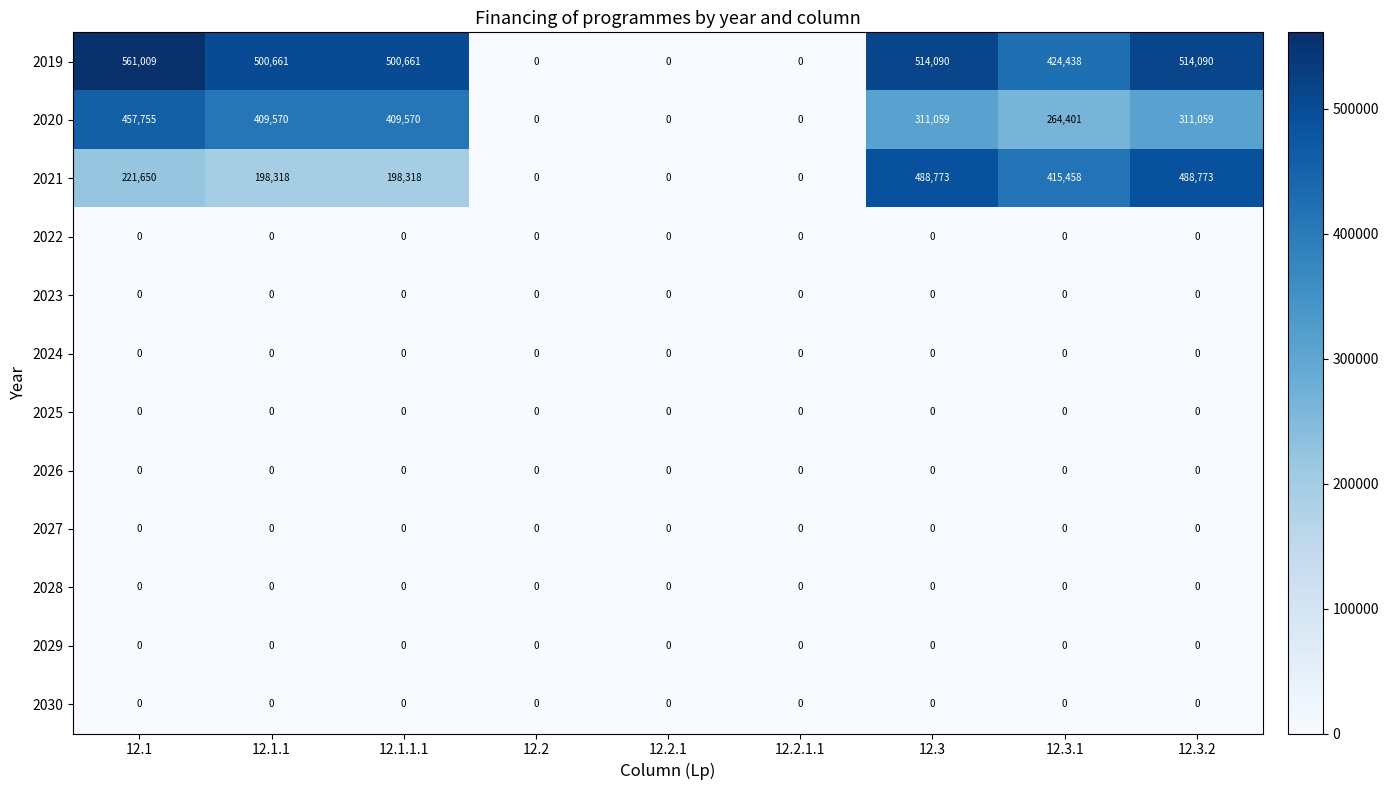

At how many categories does at least one series exceed 245560?

6